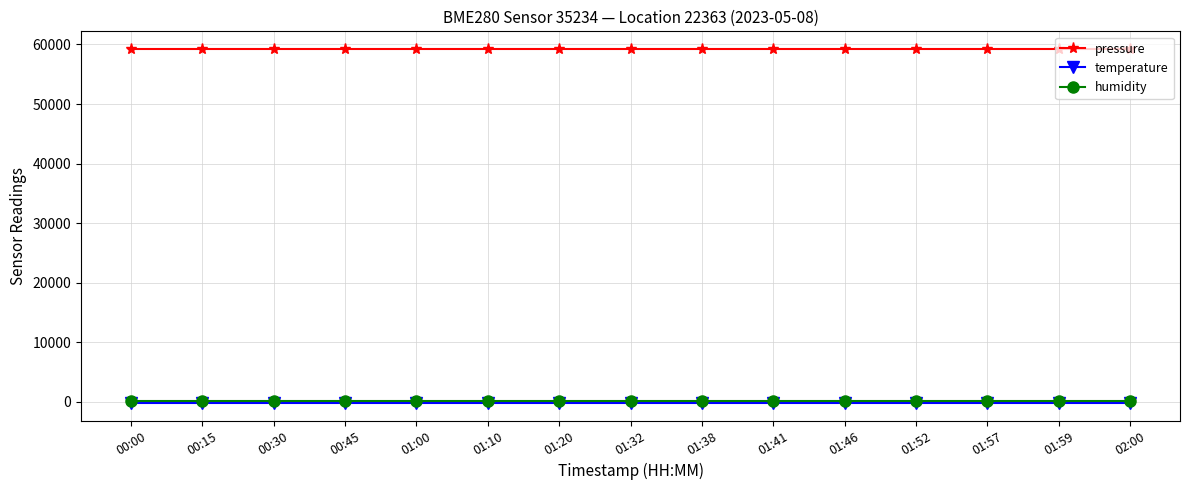

What is the sum of the pressure values at 01:38 and 01:57?

118466.8